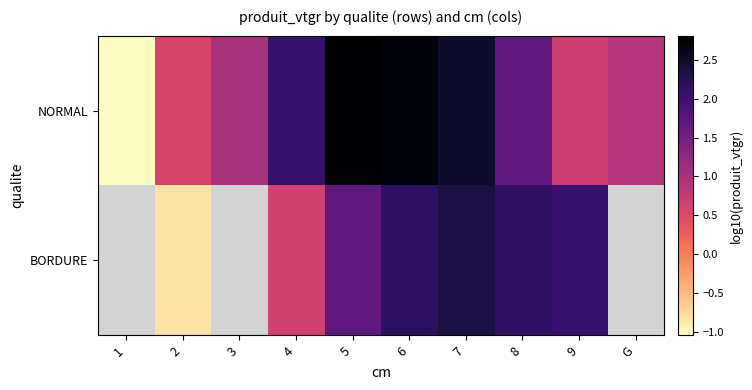

Which series has the largest total across all categories?

NORMAL